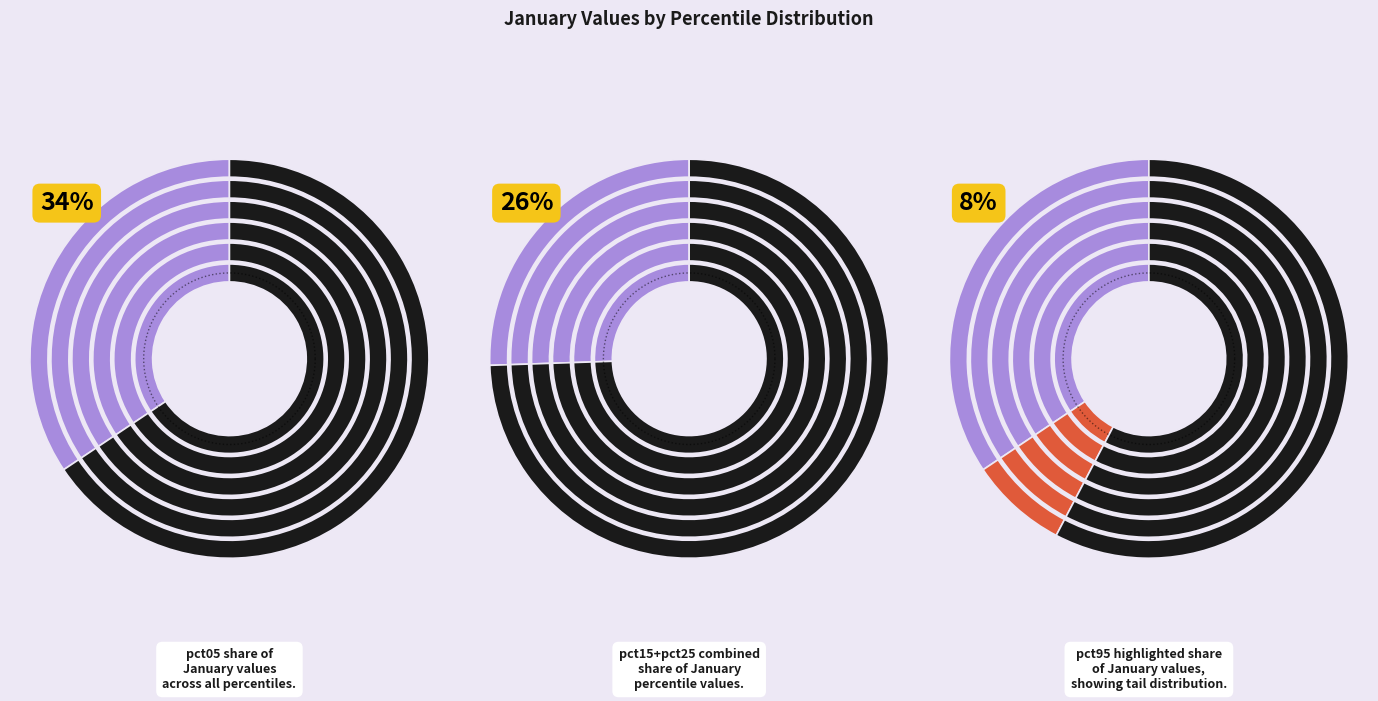

Is there a majority slice in this chart?

No